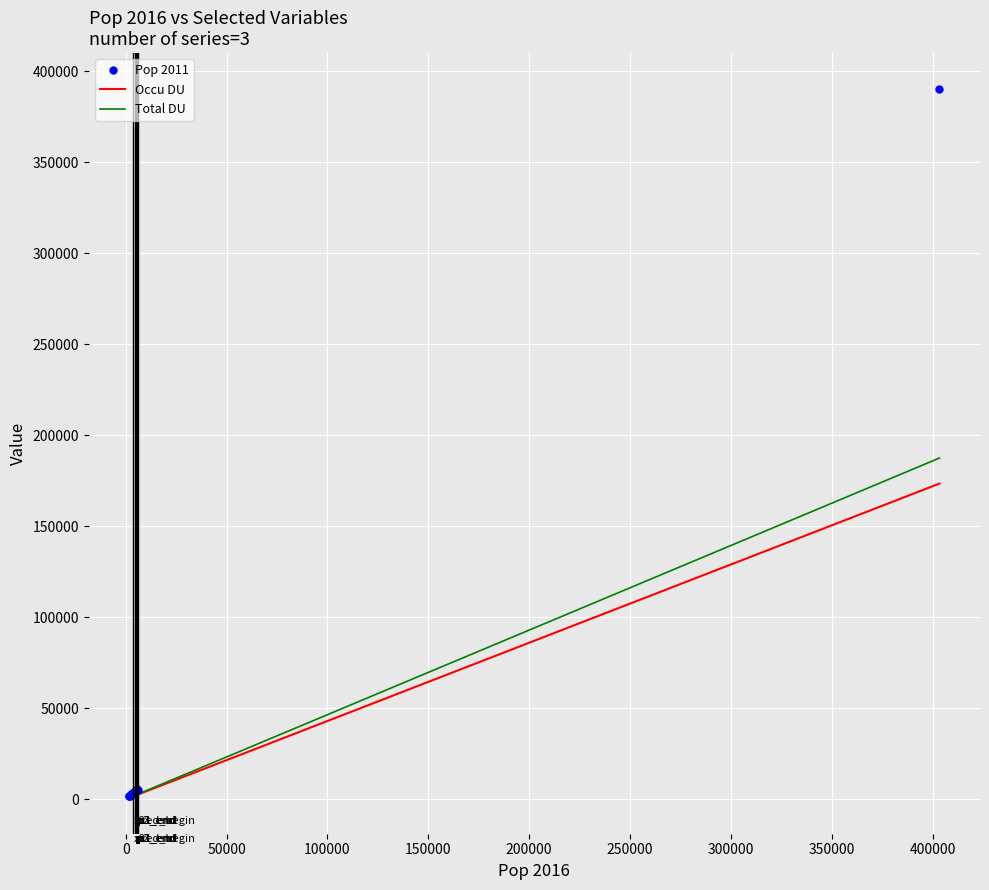

What is the maximum value shown in the chart?

390328